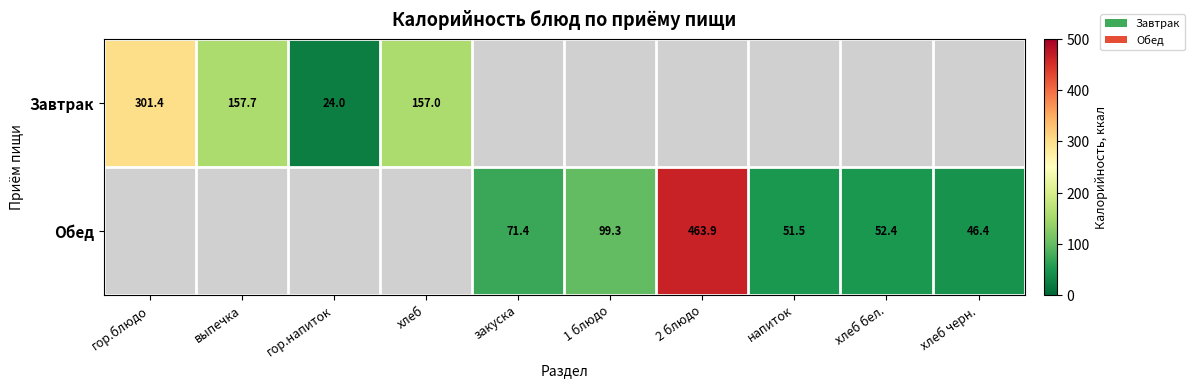

How many series are shown in this chart?

2